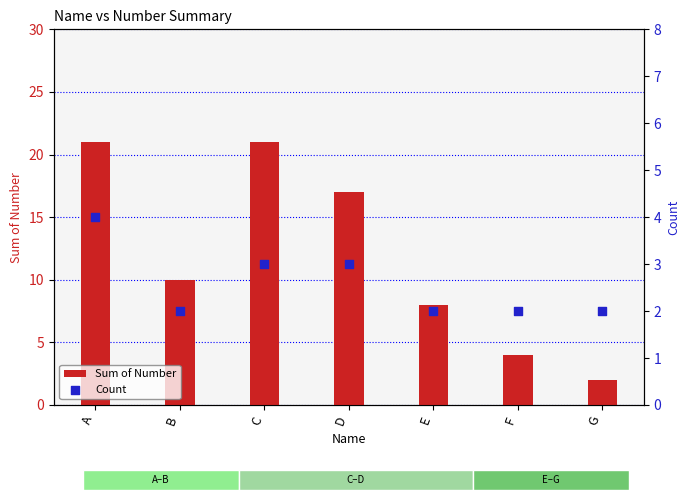

Which series contains the highest Y value?

Sum of Number